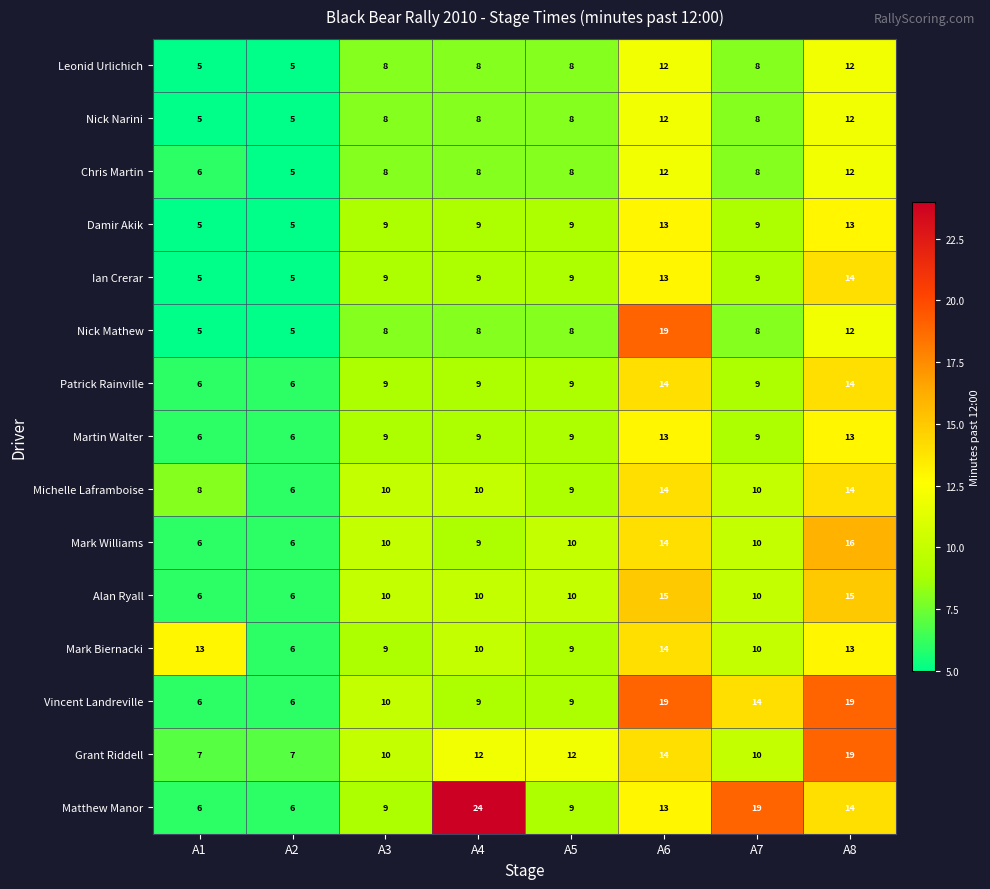

Which series has the largest total across all categories?

Matthew Manor